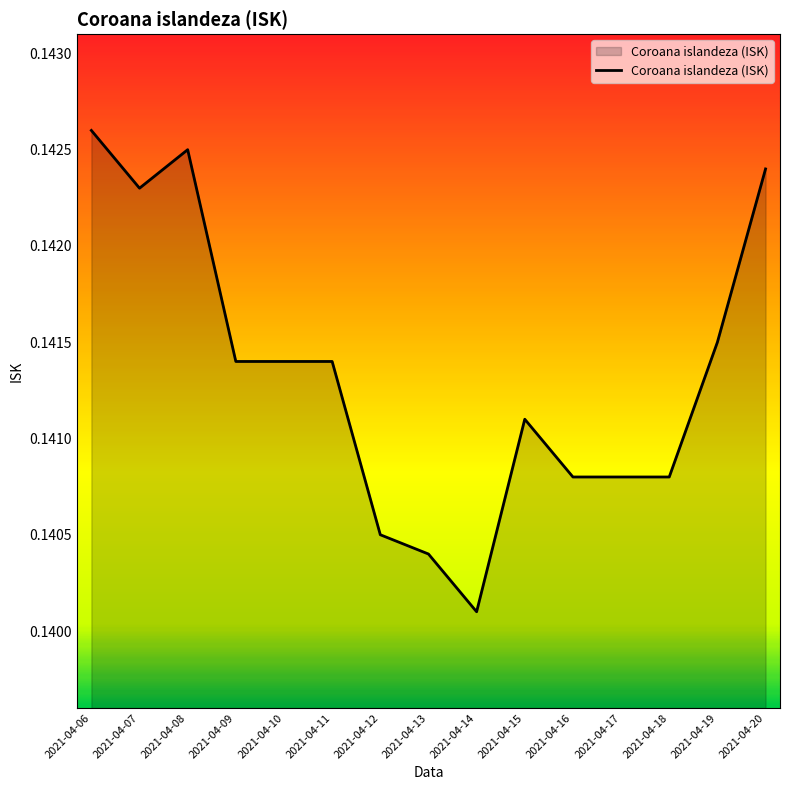

The chart shows a value of 0.2 at 2021-04-09. True or false?

False